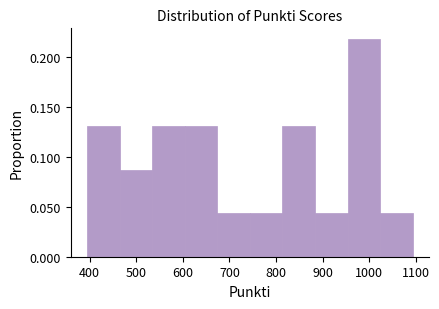

Reading left to right, transcribe this chart: for each bar, give the range it covers on the x-axis and its height. Neither the bar edges nor the heights are printed on the chart, so give them approximately, as read against the axes.

394 to 464: 0.130
464 to 534: 0.085
534 to 604: 0.130
604 to 674: 0.130
674 to 744: 0.045
744 to 814: 0.045
814 to 884: 0.130
884 to 954: 0.045
954 to 1024: 0.215
1024 to 1094: 0.045